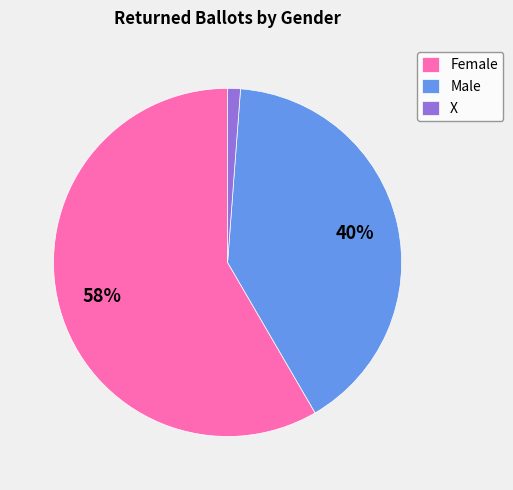

The Female slice represents 52% of the pie. True or false?

False